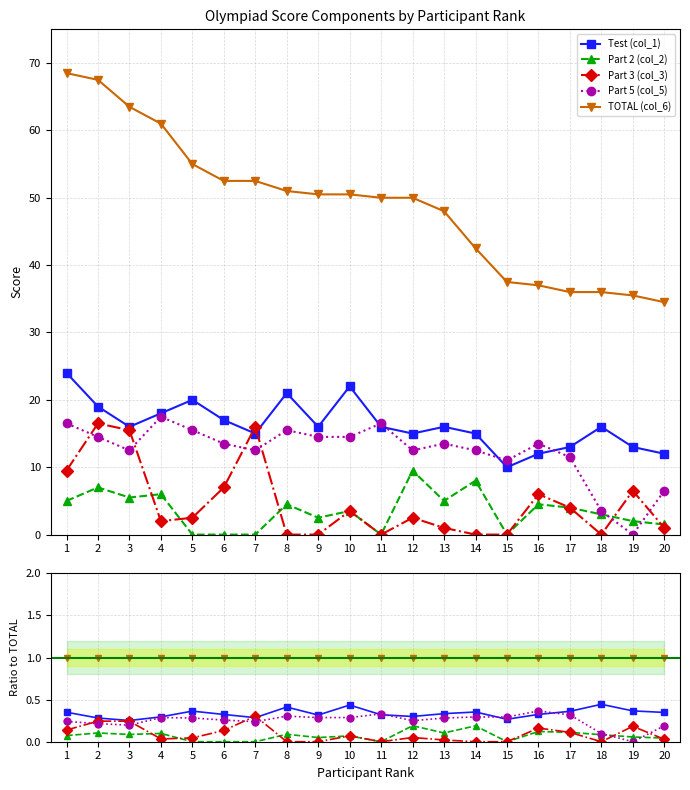

The value of TOTAL (col_6) at 1 is 1.0. True or false?

True